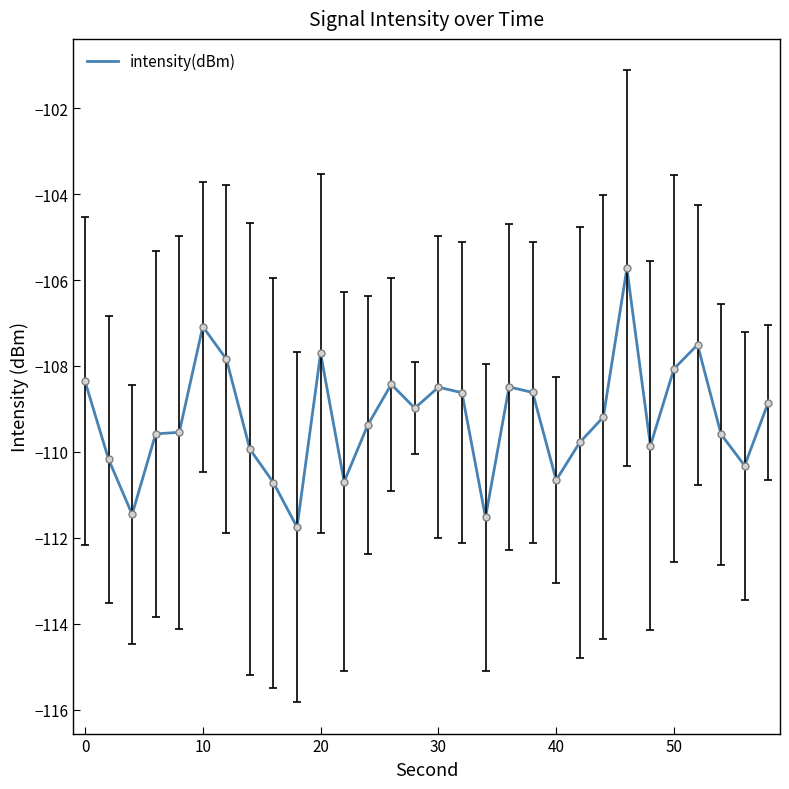

What is the smallest value displayed?

-111.8